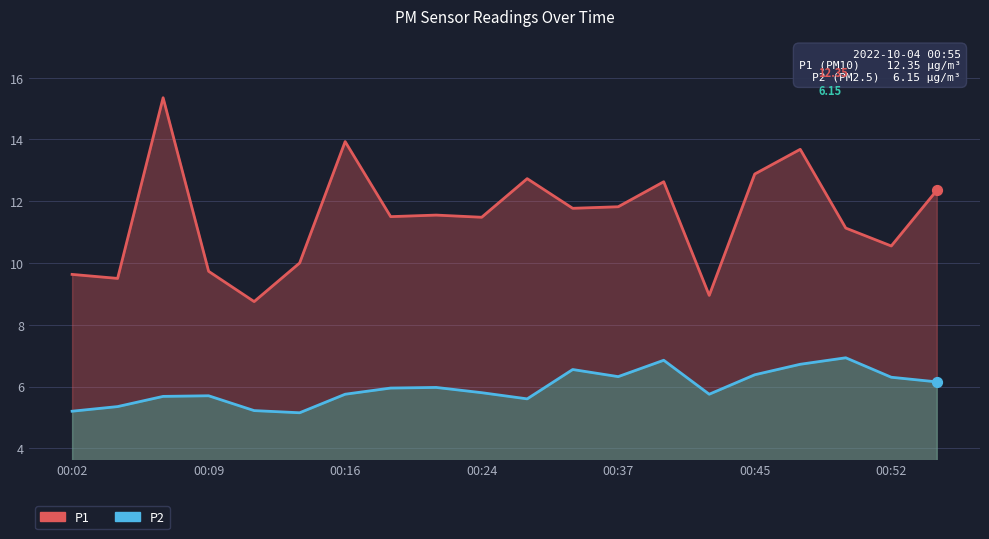

What are all the series names shown in the legend?

P1, P2